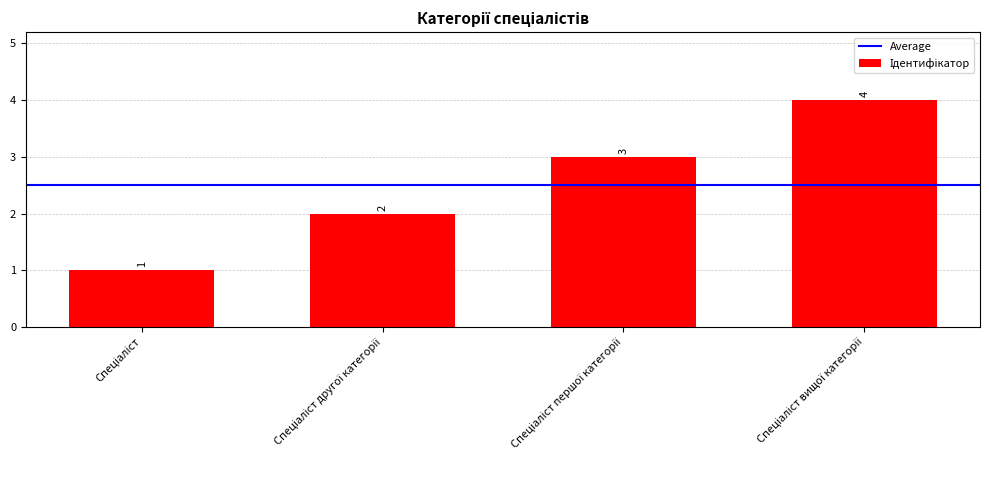

What is the value of the 3rd bar from the left?

3